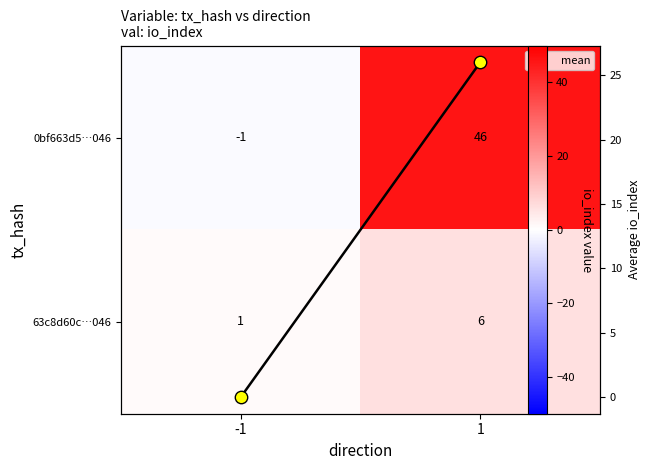

What is the minimum value for 63c8d60c…046?

1